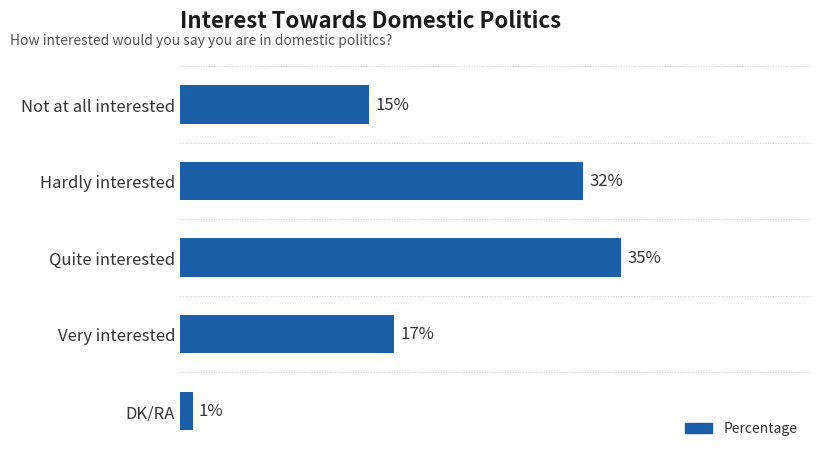

Which has a higher value, DK/RA or Hardly interested?

Hardly interested